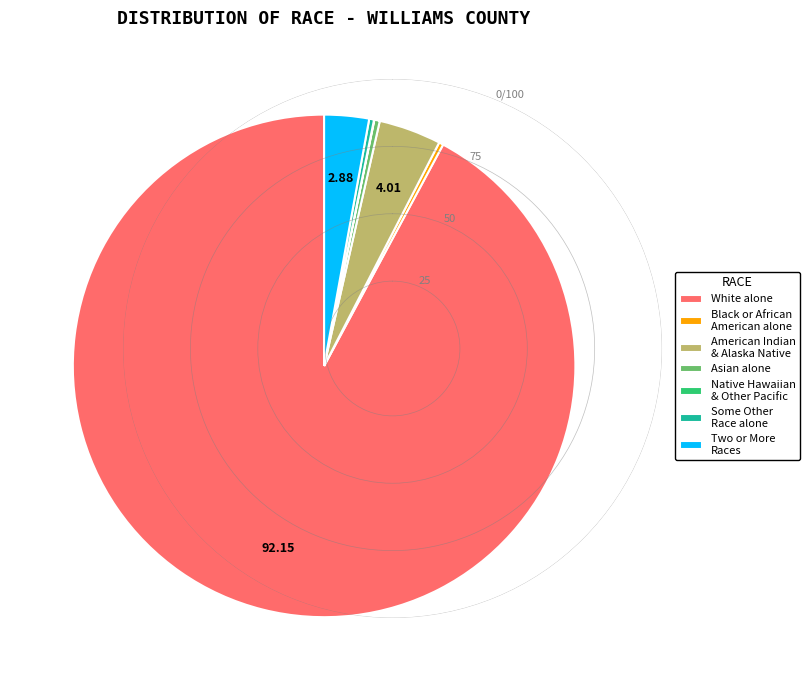

Combined, do White alone and Some Other Race alone account for over 50%?

Yes